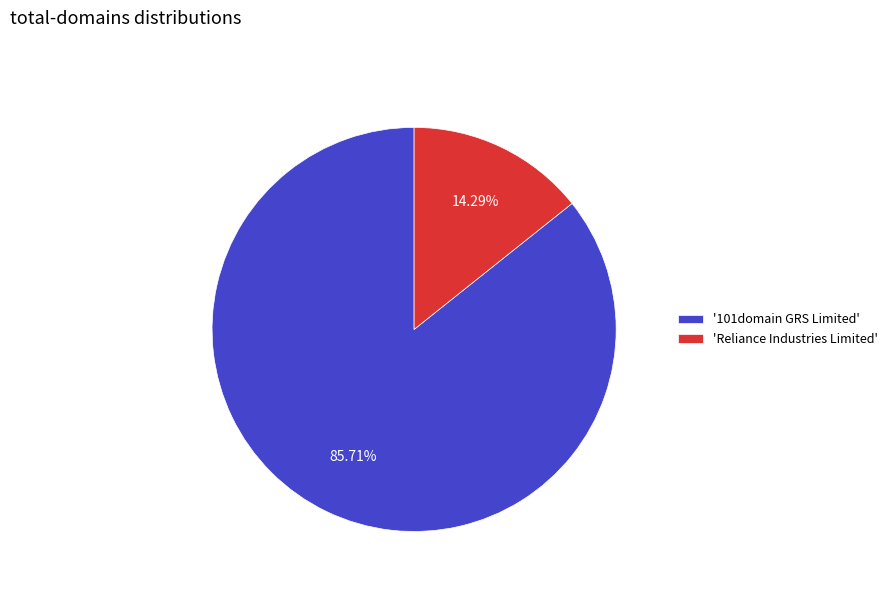

Rank the categories by value from highest to lowest.

'101domain GRS Limited', 'Reliance Industries Limited'